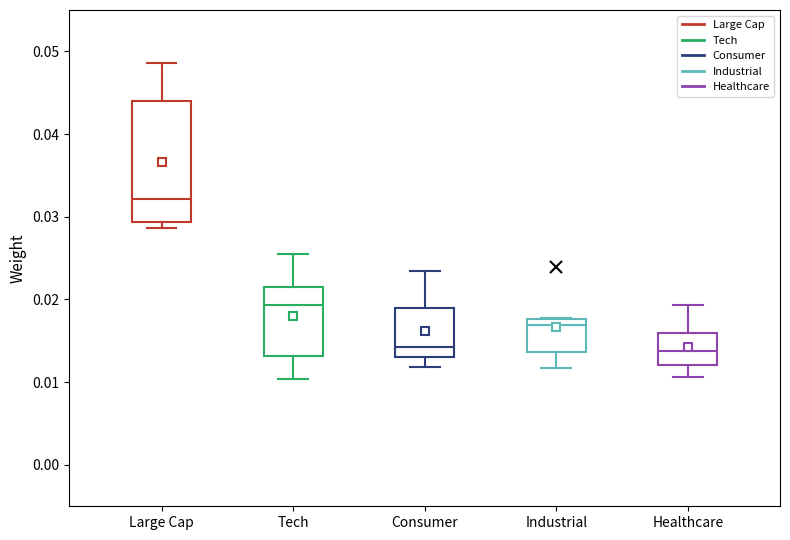

Reading left to right, read every box against the y-axis: the position of its median line, the range the box covers, and the ends of its whiskers. The values are not printed on the chart, so give them approximately, as read against the axis.

Large Cap: median 0.032, box 0.029 to 0.044, whiskers 0.029 (just below the box's lower edge) to 0.049
Tech: median 0.019, box 0.013 to 0.021, whiskers 0.010 to 0.026
Consumer: median 0.014, box 0.013 to 0.019, whiskers 0.012 to 0.023
Industrial: median 0.017, box 0.014 to 0.018, whiskers 0.012 to 0.018
Healthcare: median 0.014, box 0.012 to 0.016, whiskers 0.011 to 0.019